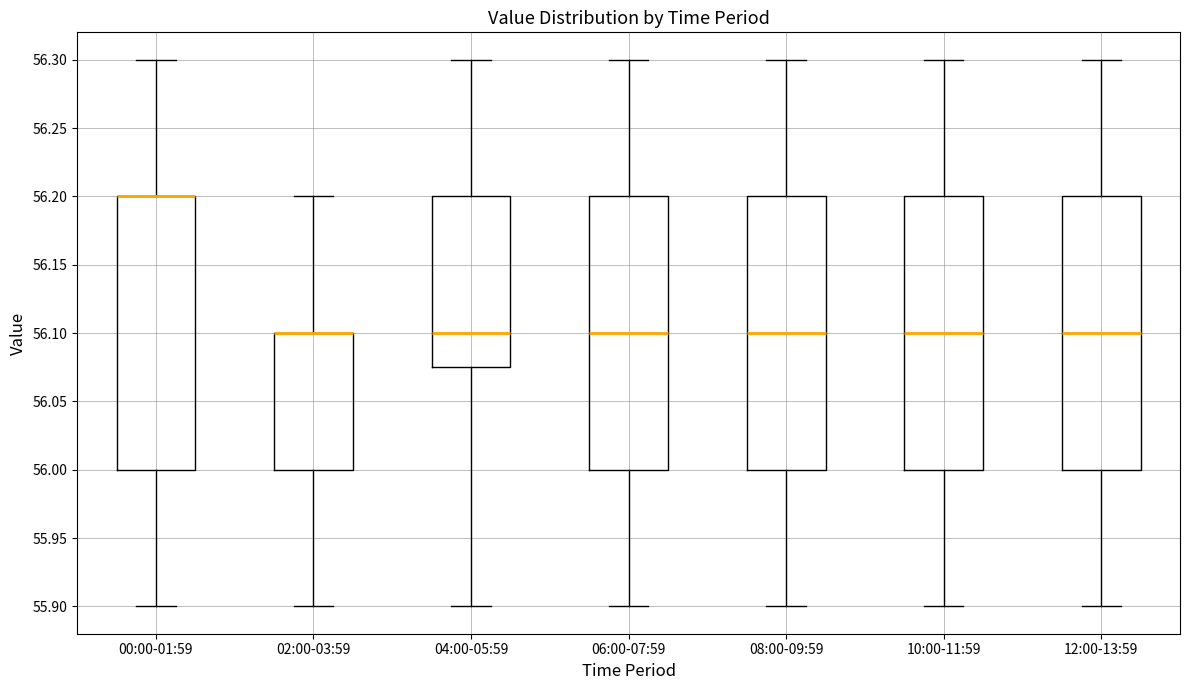

Where does the median line of the box for 10:00-11:59 sit on the y-axis? The values are not printed on the chart, so give them approximately, as read against the axis.

56.100